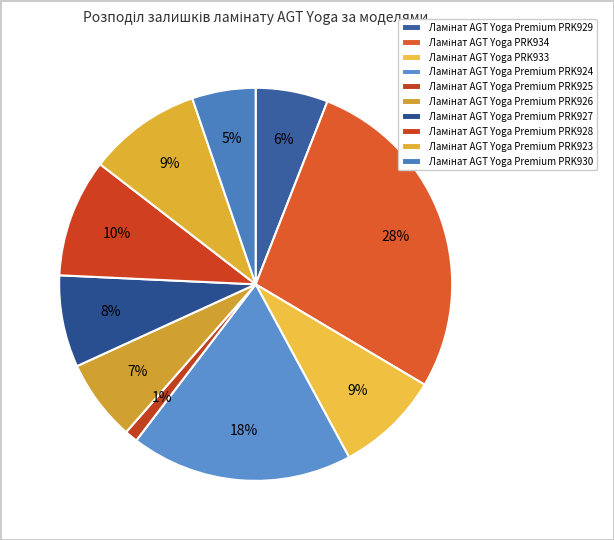

The Ламінат AGT Yoga Premium PRK925 slice represents 1% of the pie. True or false?

True